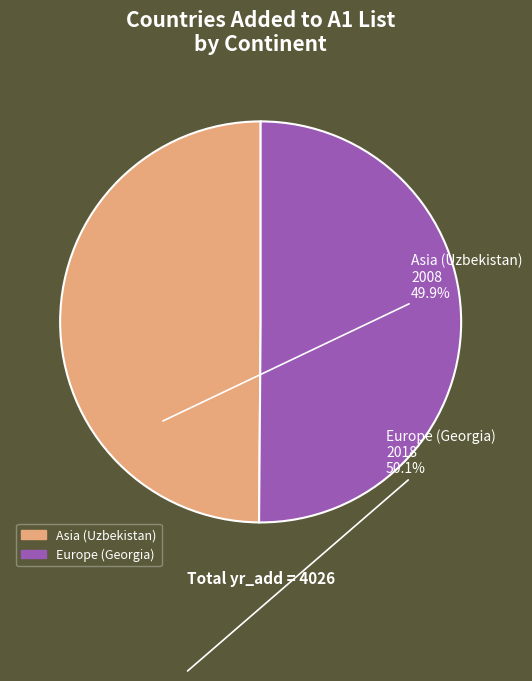

The Europe (Georgia) slice represents 40% of the pie. True or false?

False